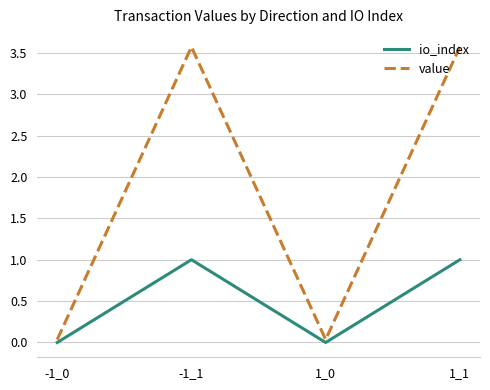

What is the average value of the io_index series?

0.5